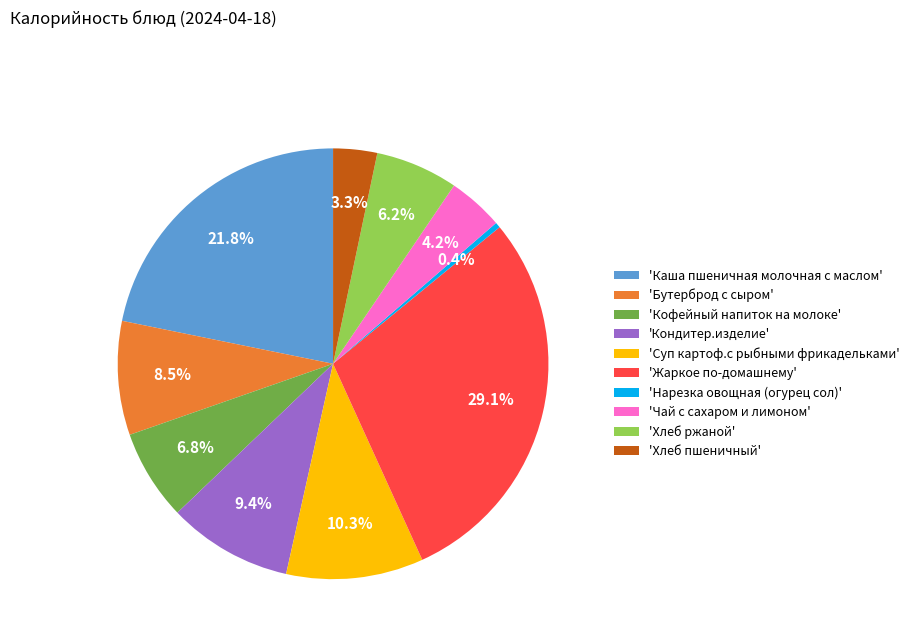

Which category has the smallest portion of the pie?

'Нарезка овощная (огурец сол)'